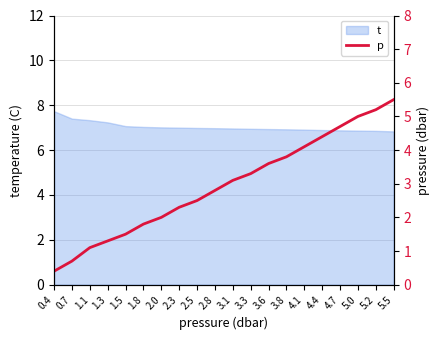

What is the label of the 8th point from the right?

3.6